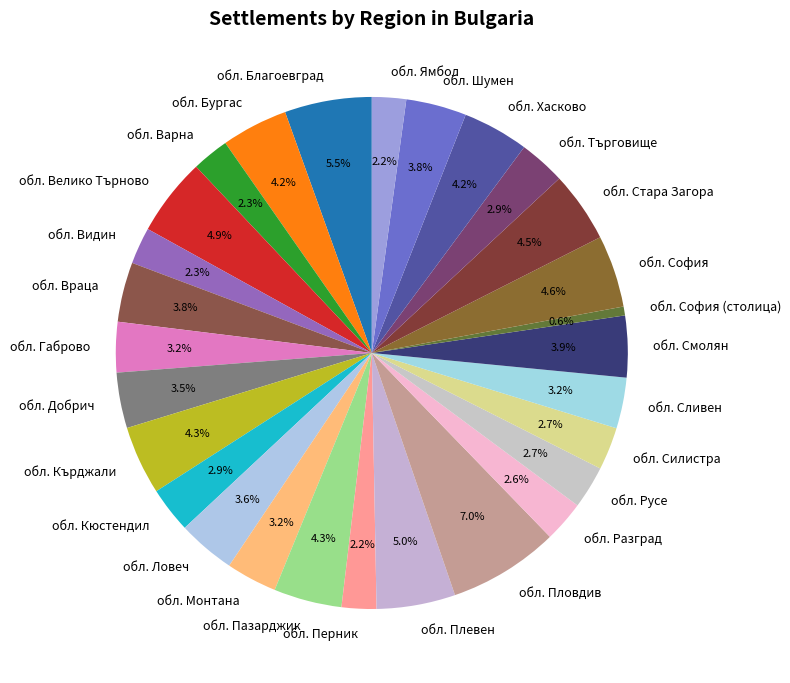

To the nearest percent, what portion does обл. Търговище represent?

3%